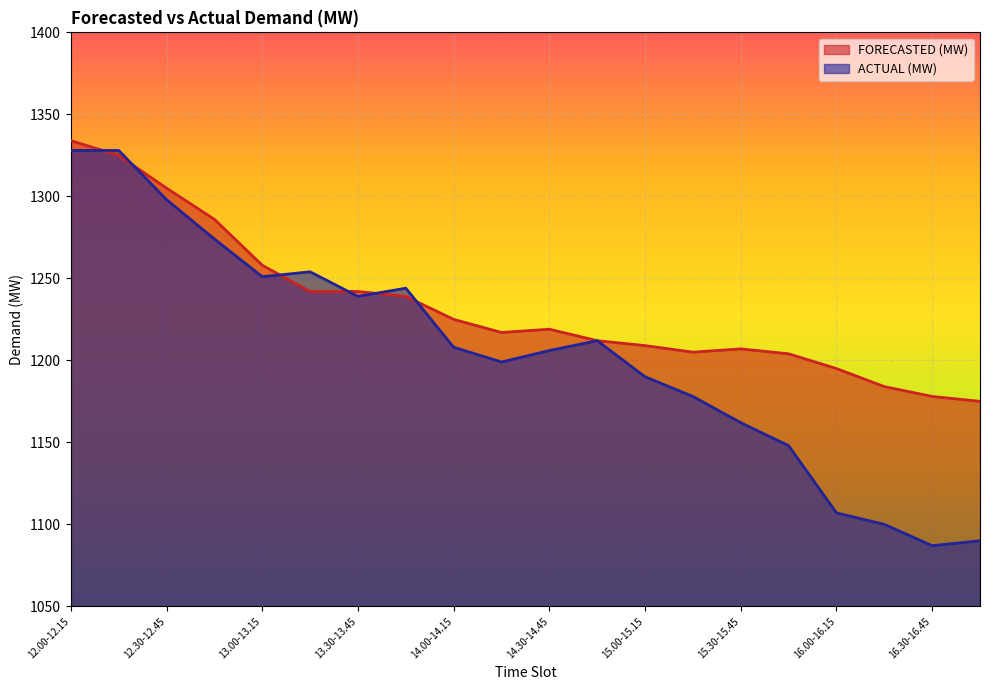

Which series ends up on top after the final intersection of FORECASTED (MW) and ACTUAL (MW)?

FORECASTED (MW)